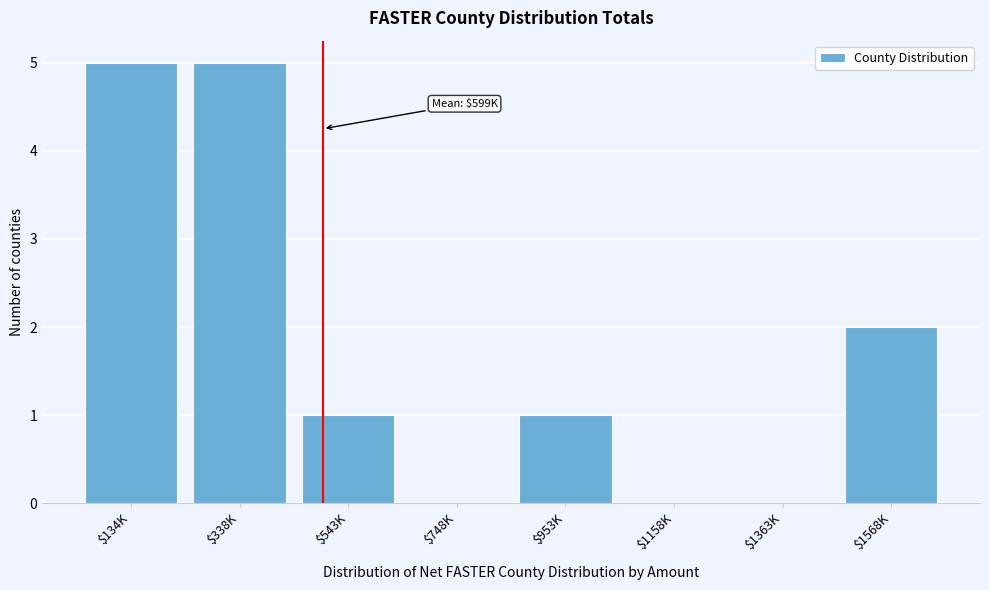

What is the sum of all values?

14